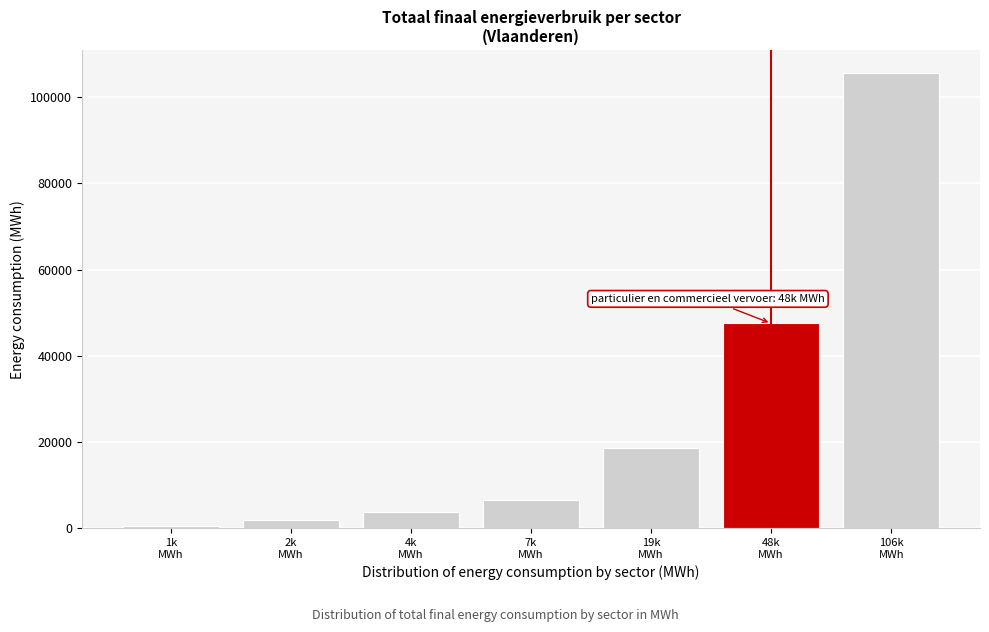

Reading left to right, extract all data points from this chart.

631.8	2011.2	3829.1	6672.9	18657.6	47519.0	105638.4